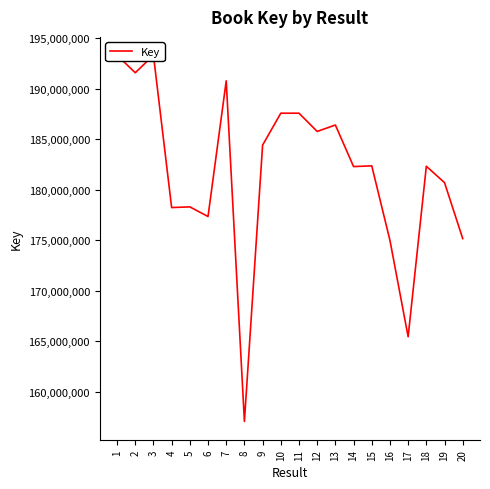

How many interior local valleys (lower than both neighbors) does the data have?

7